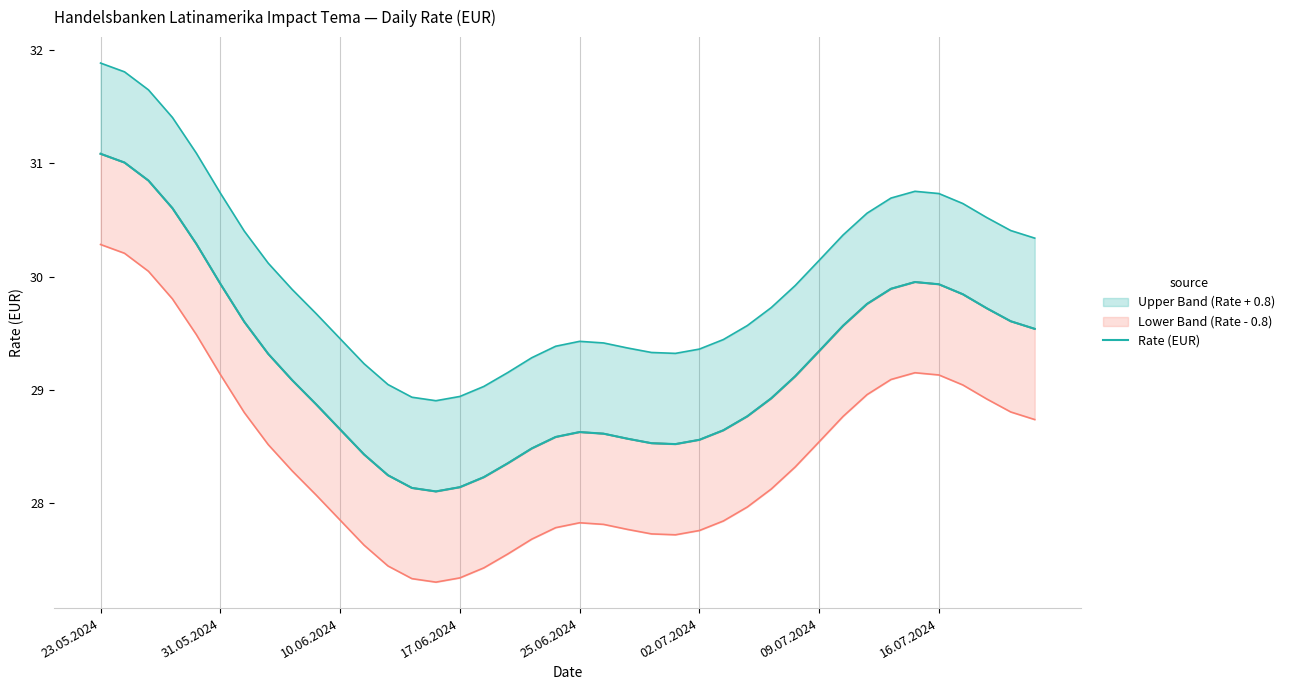

At which label does the data first exceed 29?

23.05.2024